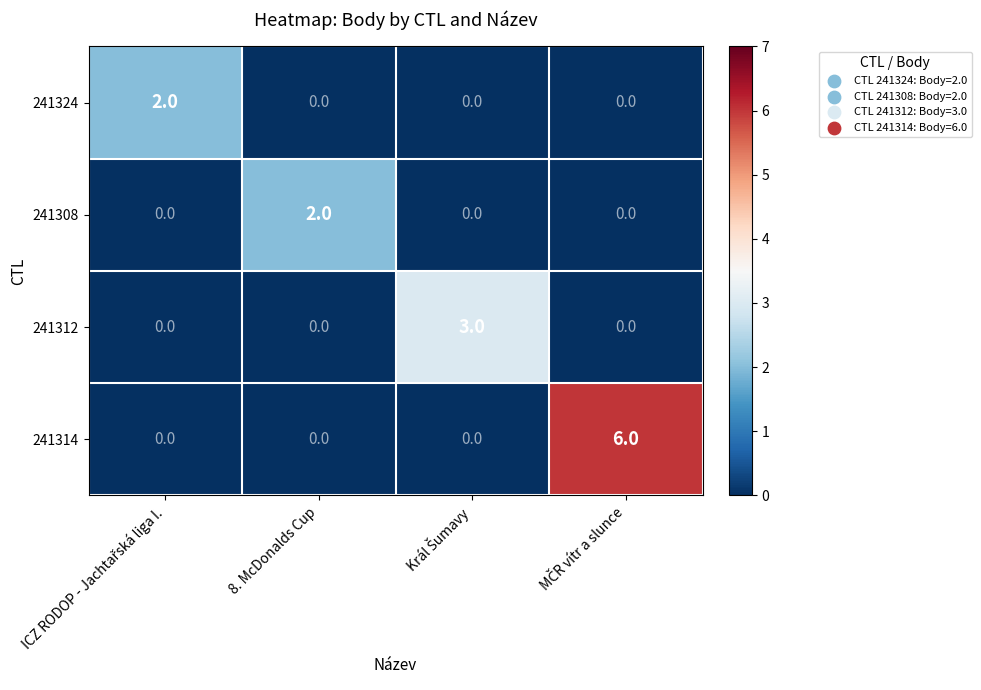

True or false: 241312 has a value of 1 at 8. McDonalds Cup.

False